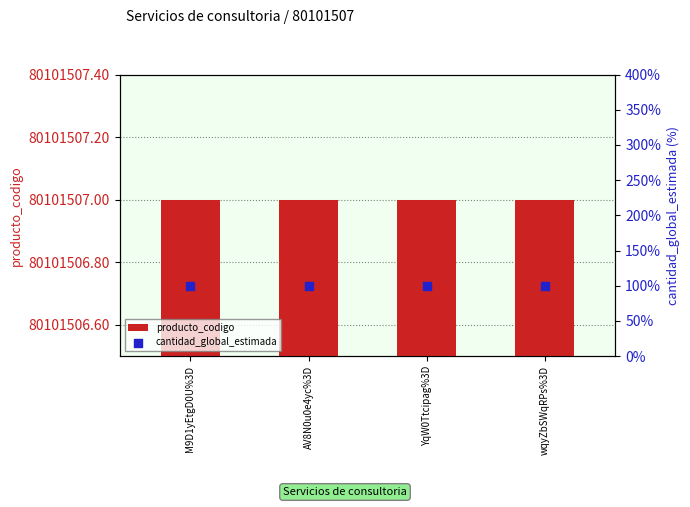

At how many categories does at least one series exceed 62368647?

4